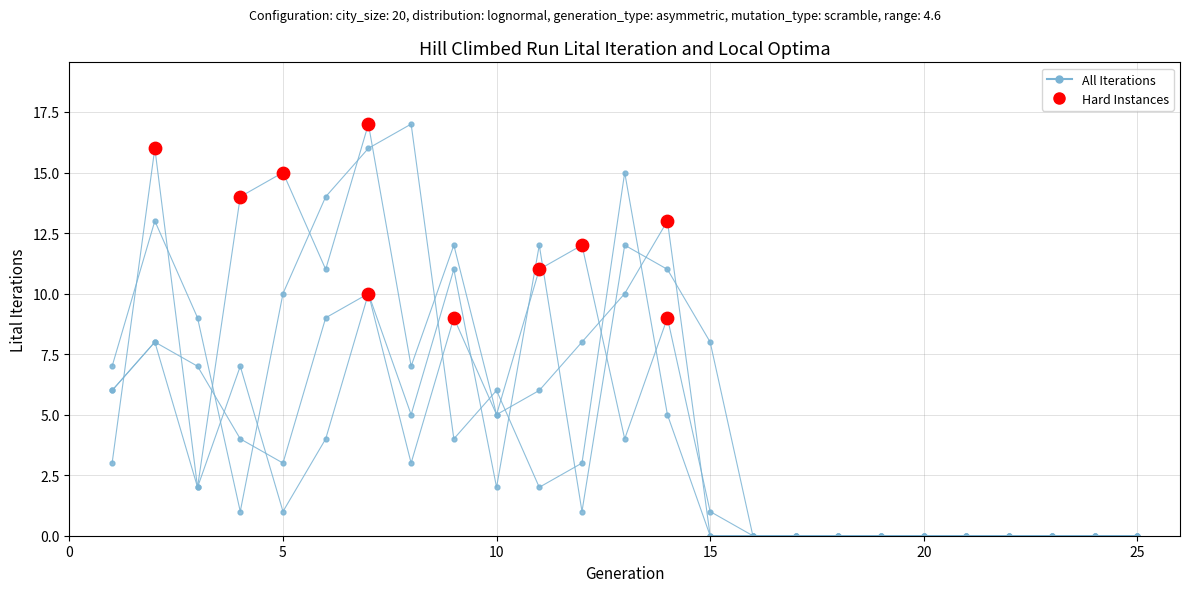

What is the total value across all series at 10?

18